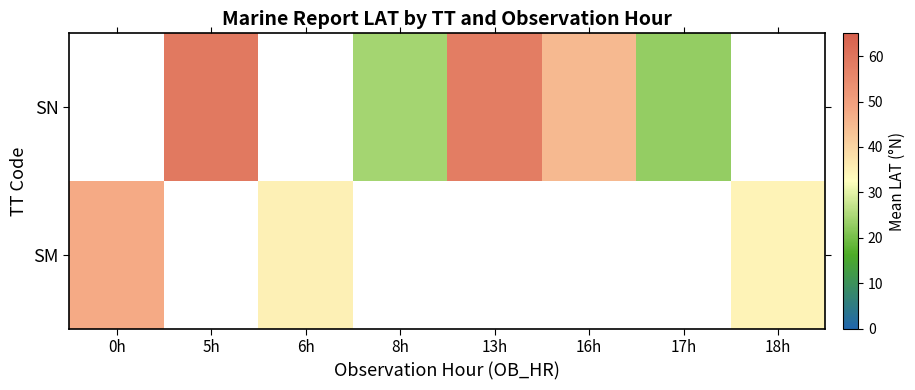

The SN series shows 97.9 at 13h. True or false?

False